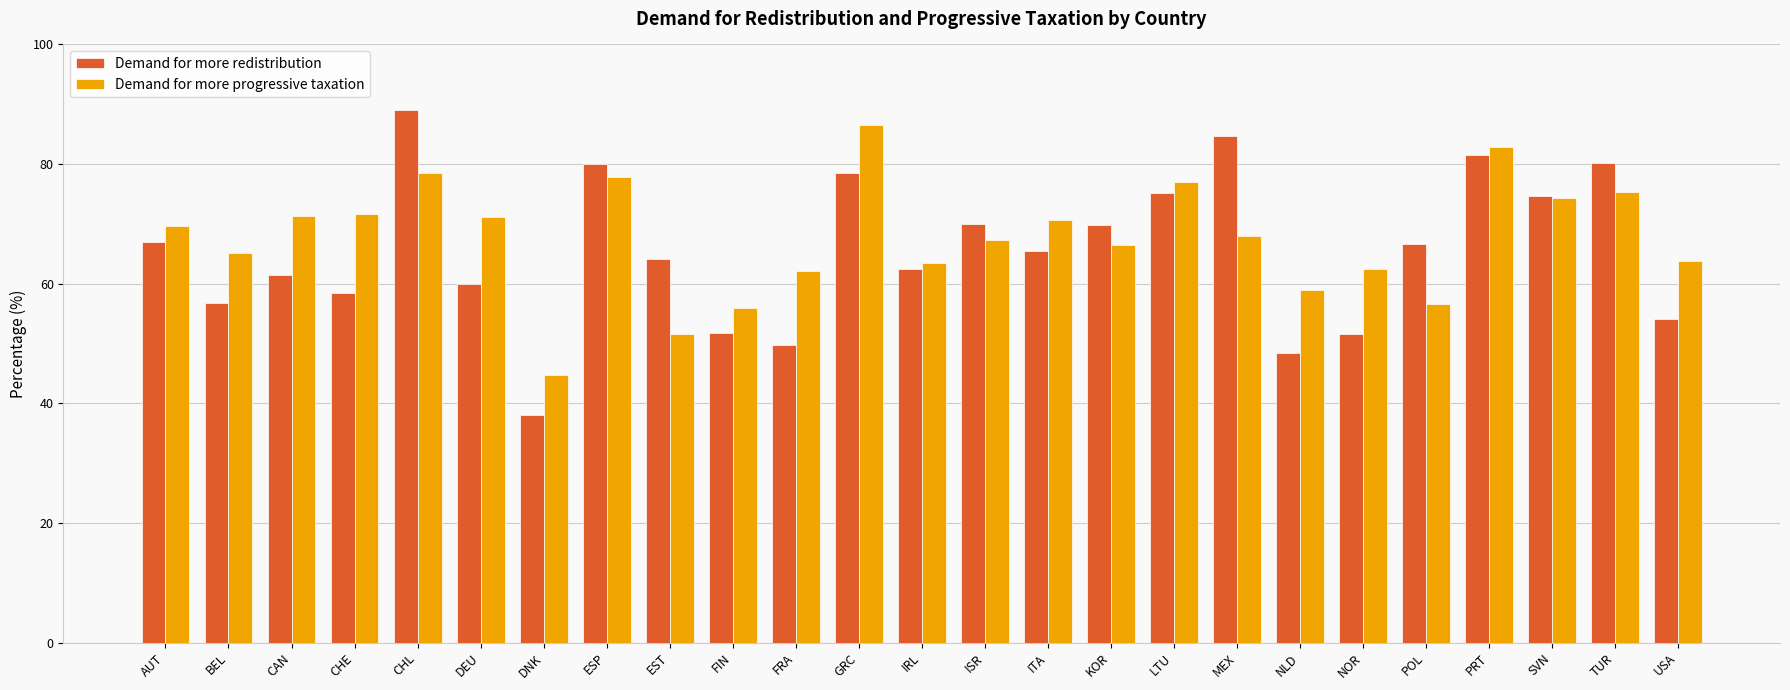

What is the label of the 8th bar from the left?

ESP